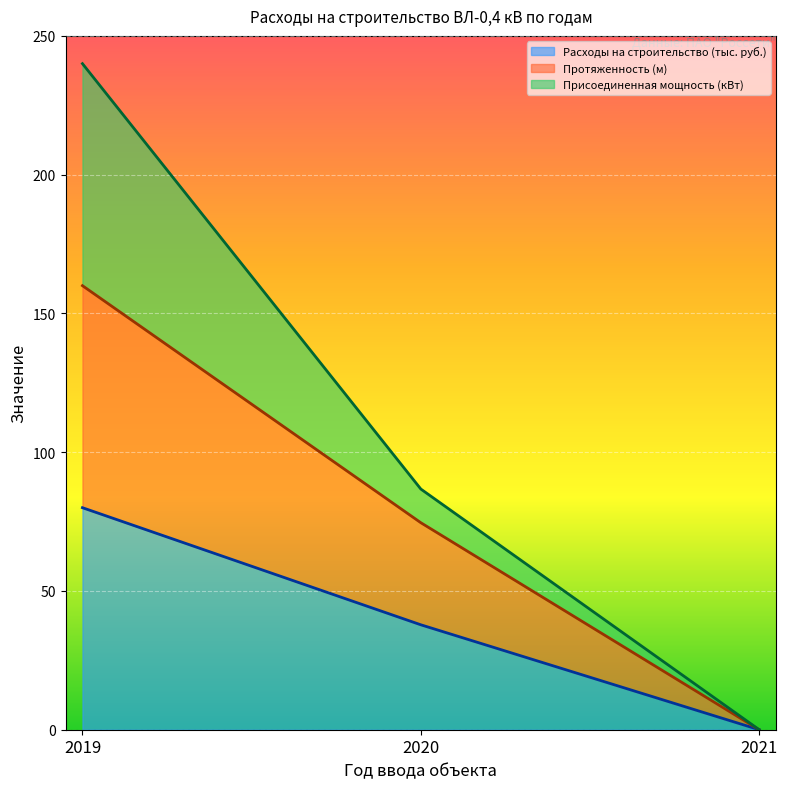

True or false: Расходы на строительство (тыс. руб.) has a value of 54.2 at 2021.

False